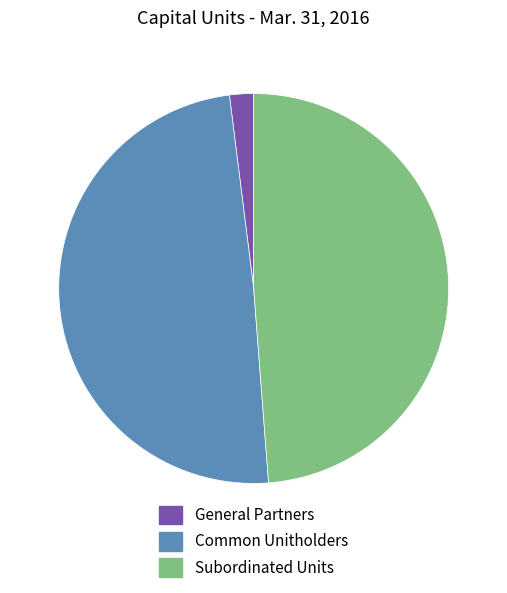

Which category has the smallest portion of the pie?

General Partners